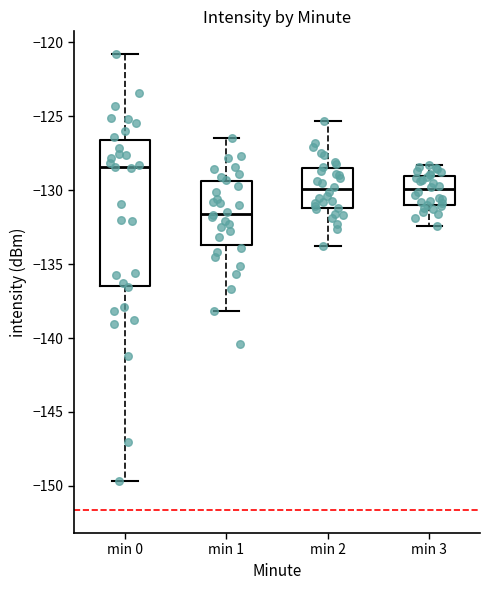

Which box is the tallest, from its lower edge to its upper edge?

min 0